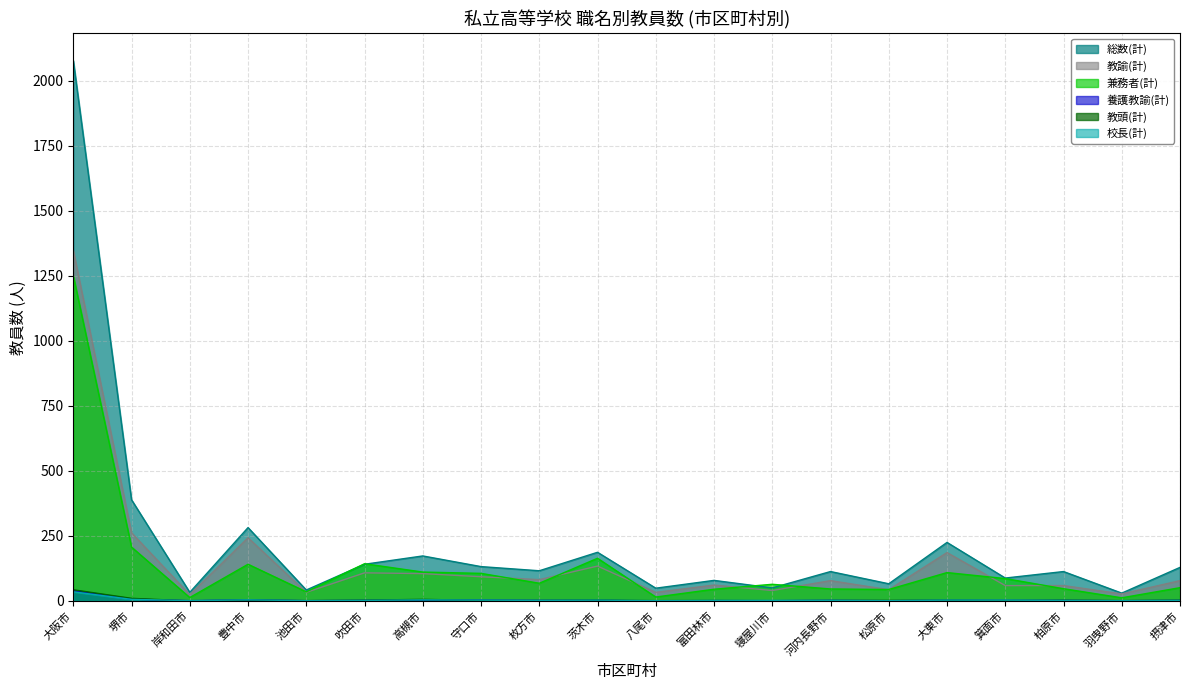

Where does the 教頭(計) series first go above 2?

大阪市